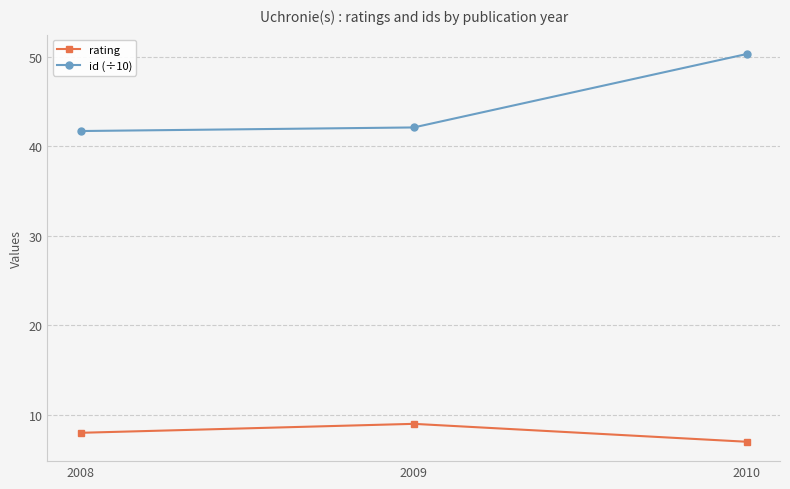

How many categories are shown in the chart?

3